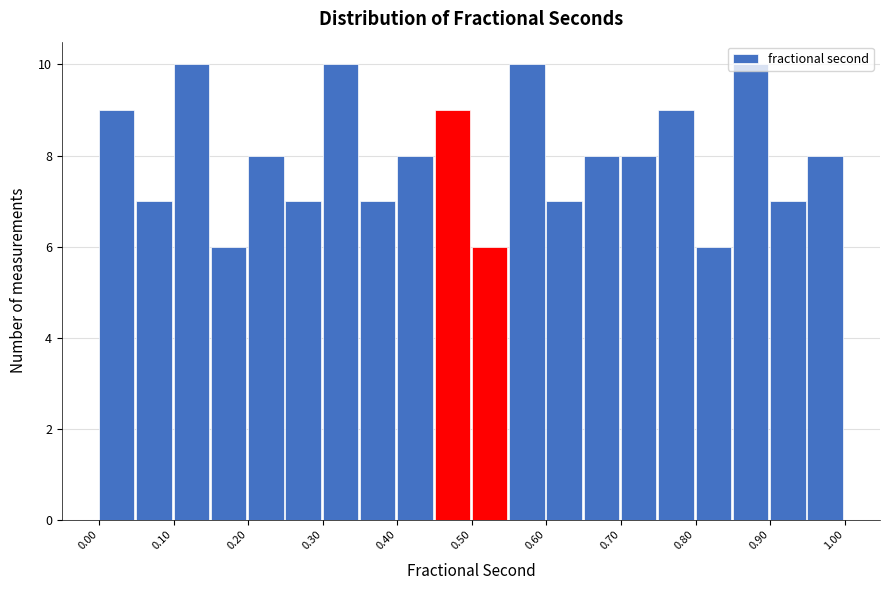

What is the height of the bar covering 0.25 to 0.30 on the x-axis? The values are not printed on the chart, so give them approximately, as read against the axis.

7